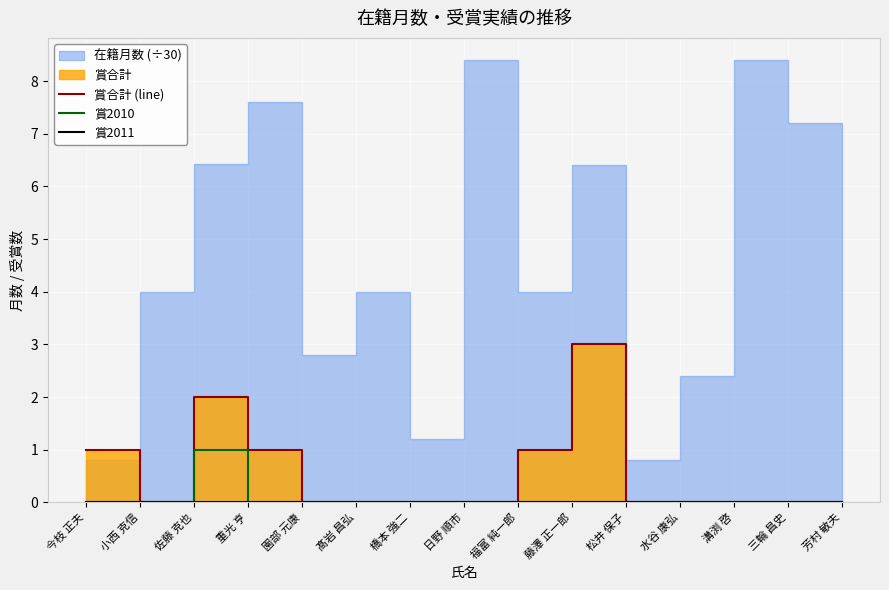

The value of 賞合計 (line) at 佐藤 克也 is 3. True or false?

False